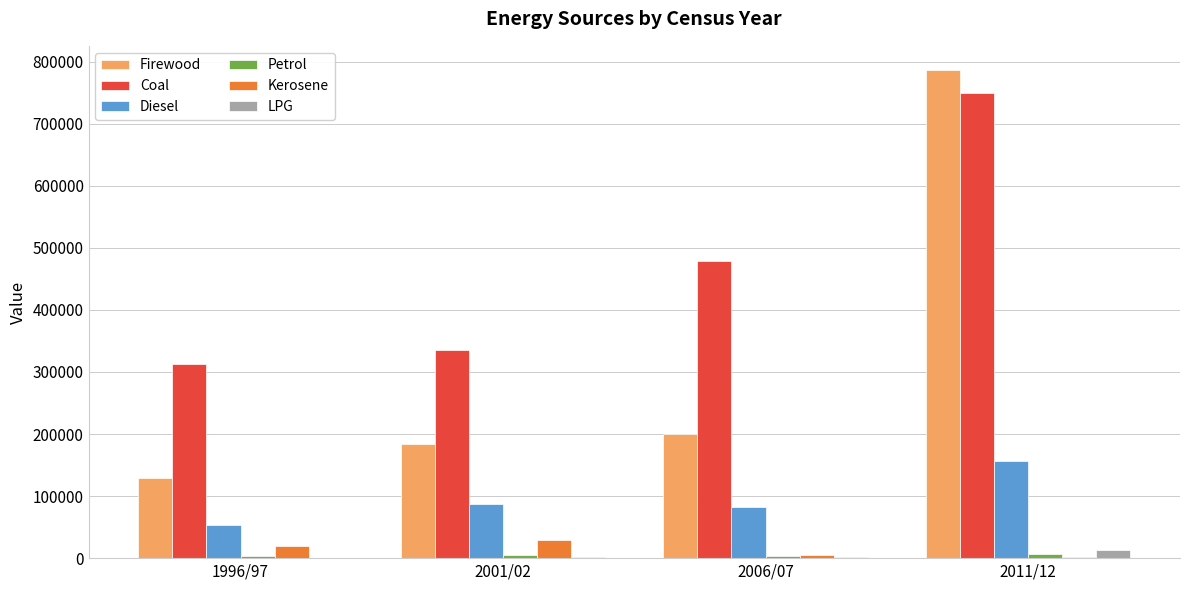

What is the sum of all LPG values?

16487